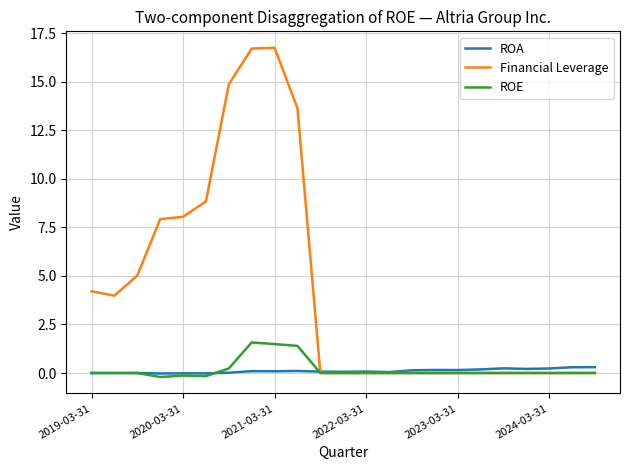

Which series has the widest spread of values?

Financial Leverage